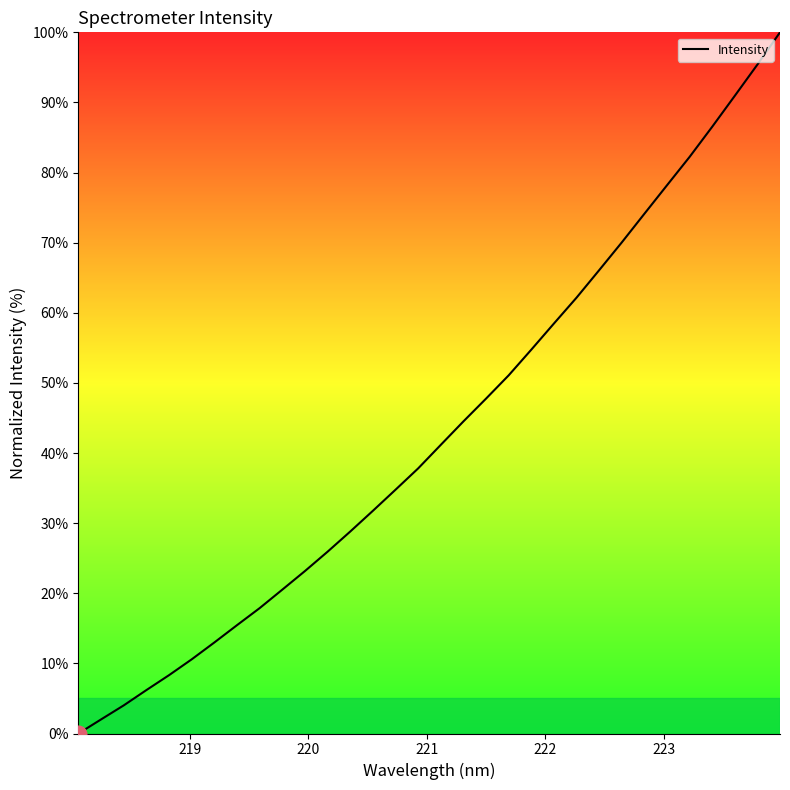

What is the difference between the maximum and minimum values?

100.0